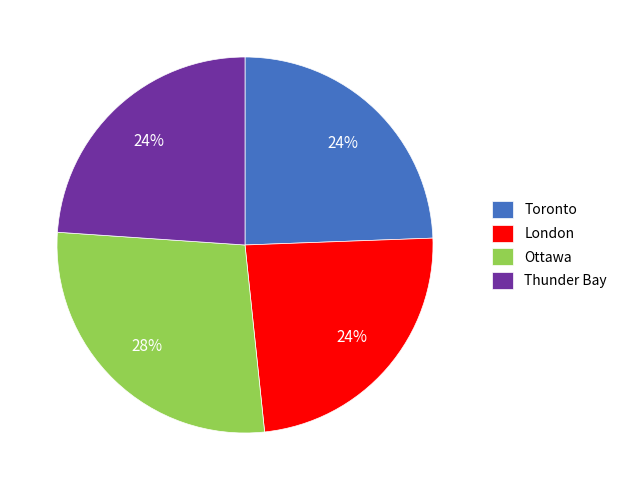

To the nearest percent, what is the difference between the largest and smallest slice percentages?

4%